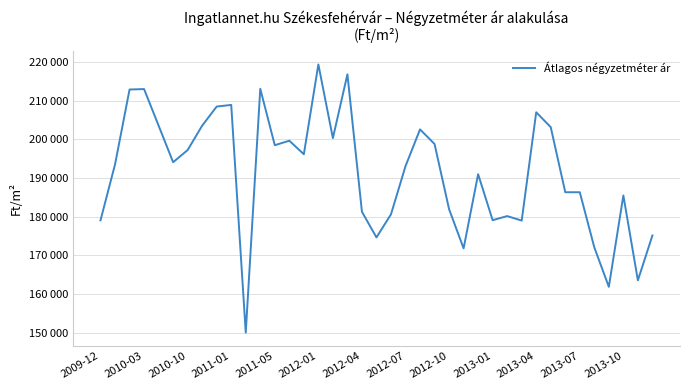

Does the chart have visible grid lines?

Yes